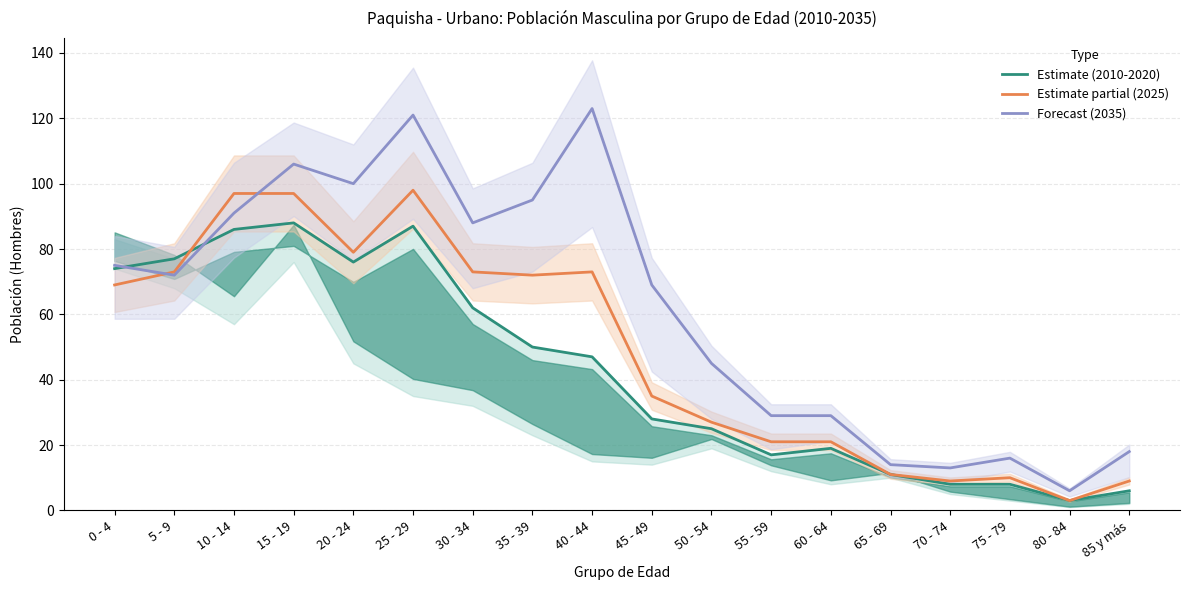

Count the number of data series in this chart.

3